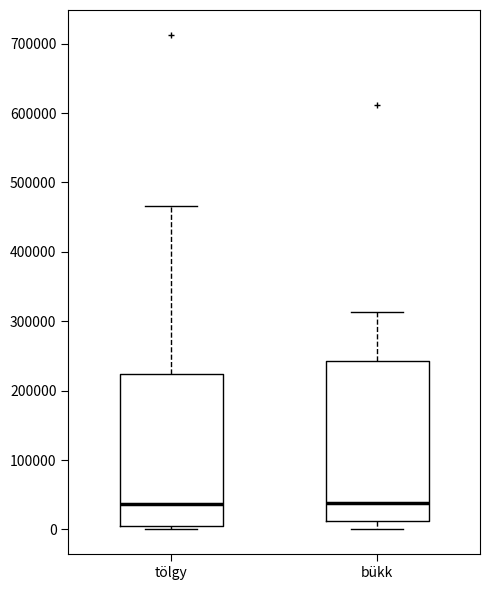

Comparing the boxes themselves (not the whiskers), which one is the tallest?

bükk